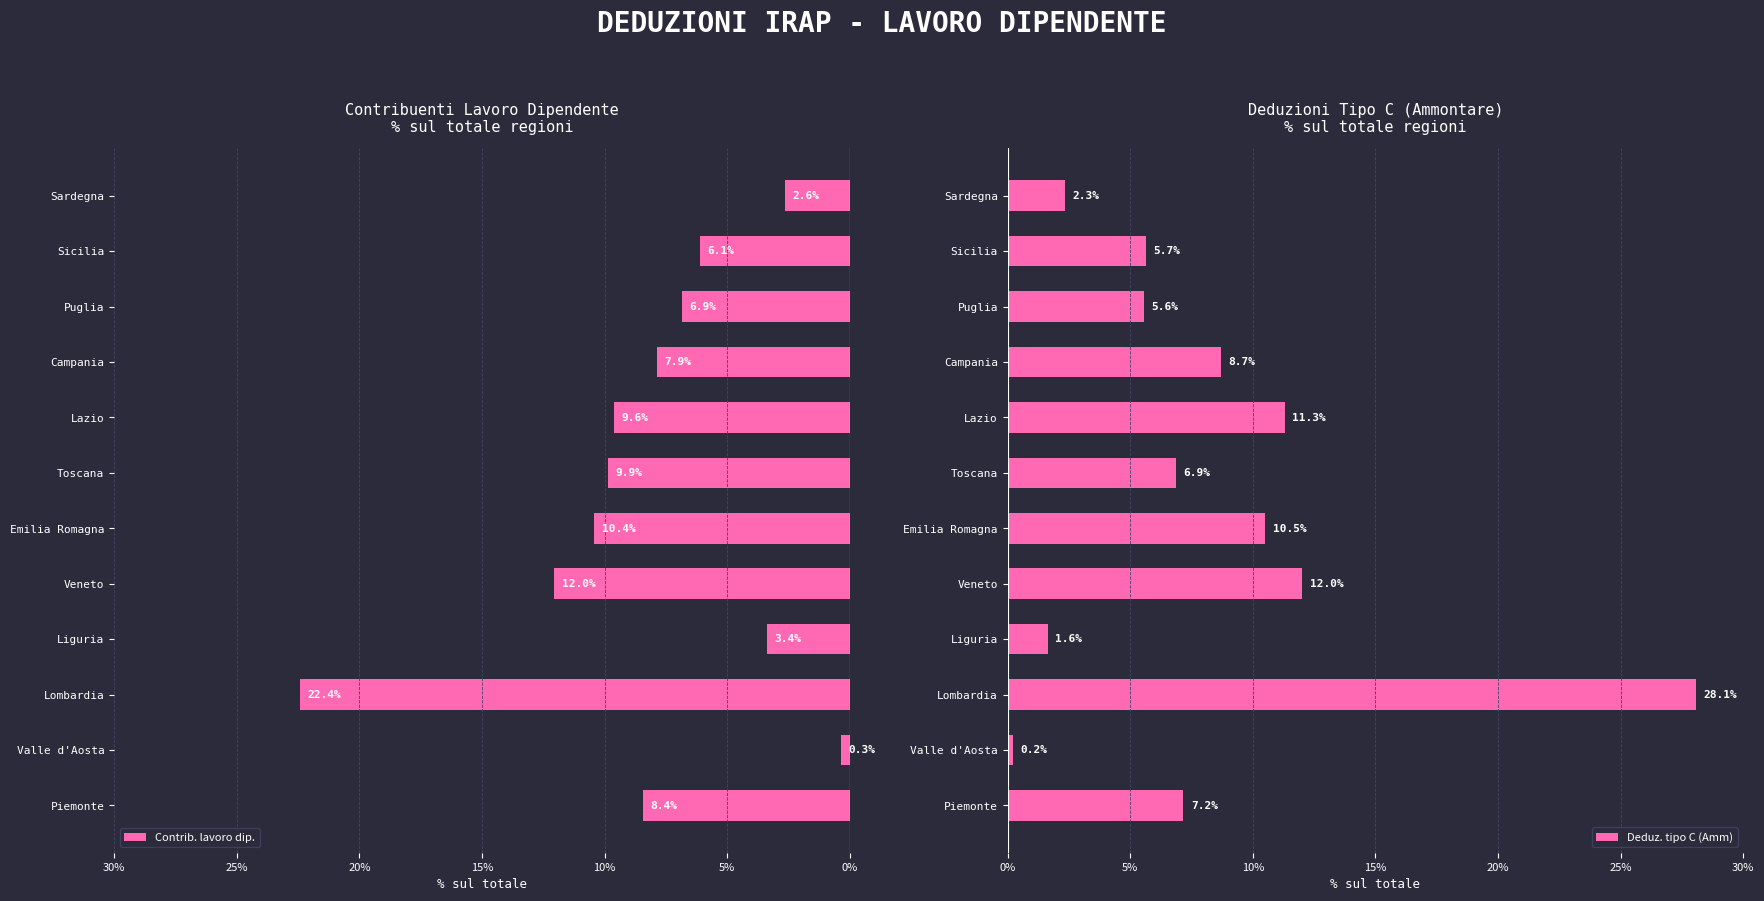

Which series has the largest total across all categories?

Deduz. tipo C (Amm)